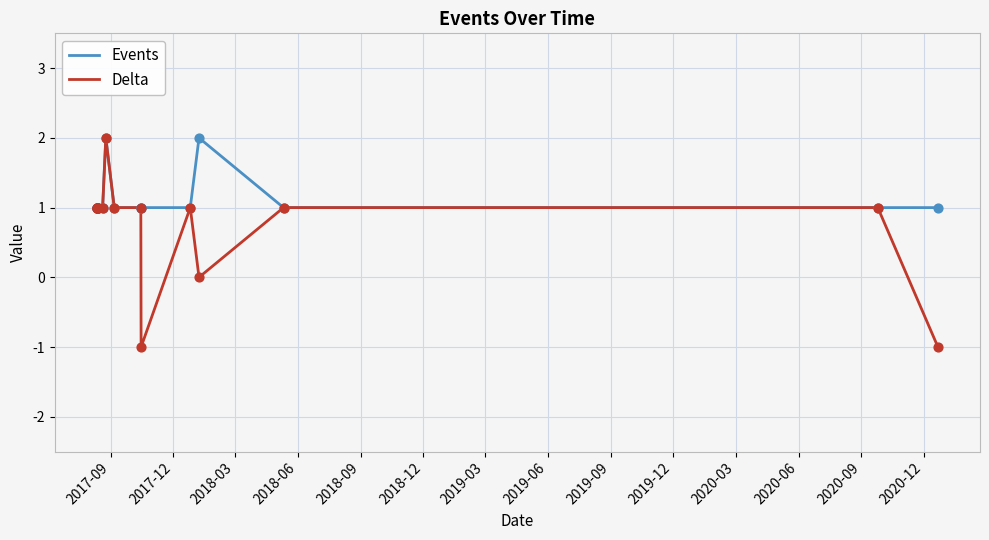

Which series has the largest total across all categories?

Events